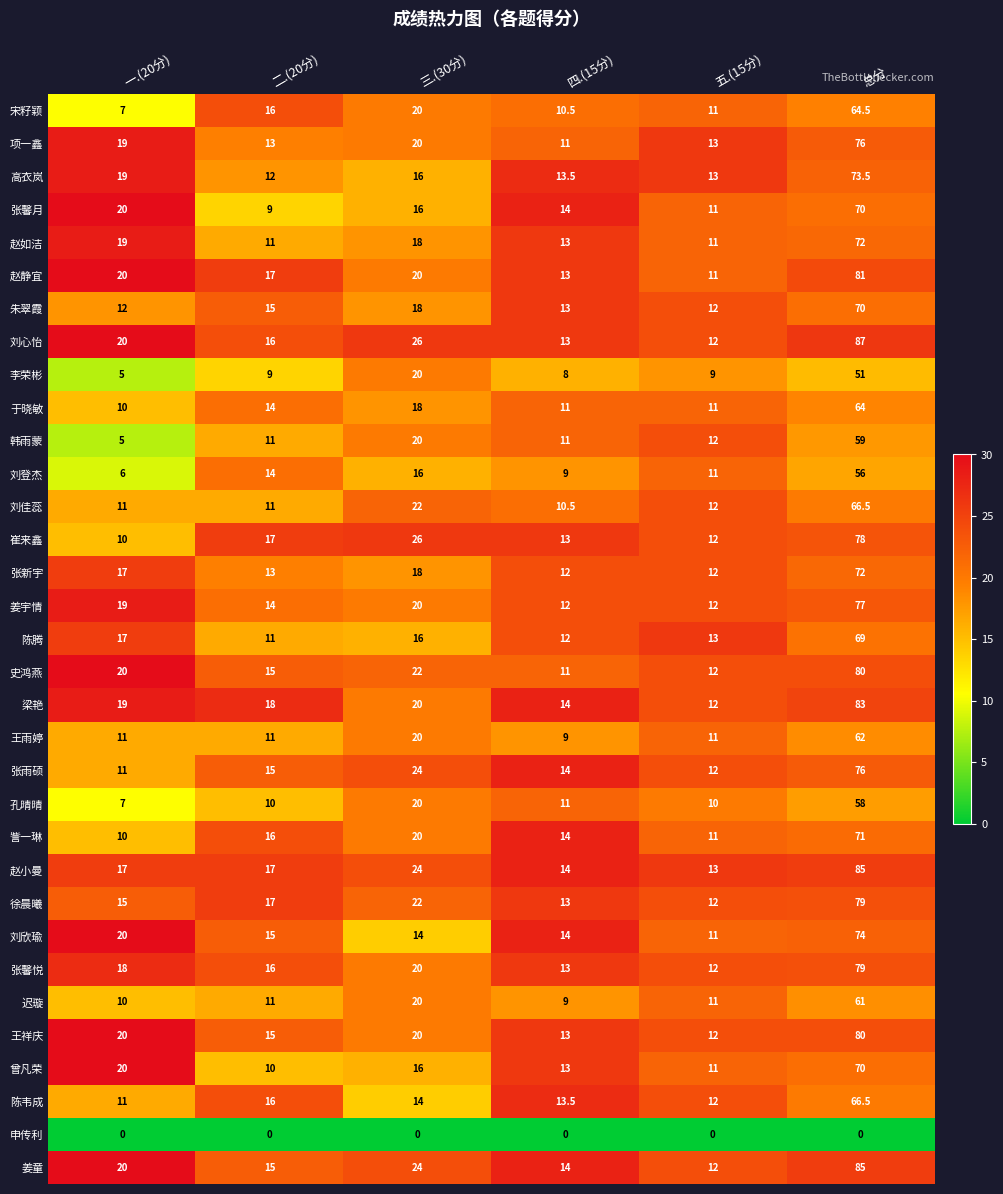

The 曾凡荣 series shows 29.3 at 一.(20分). True or false?

False